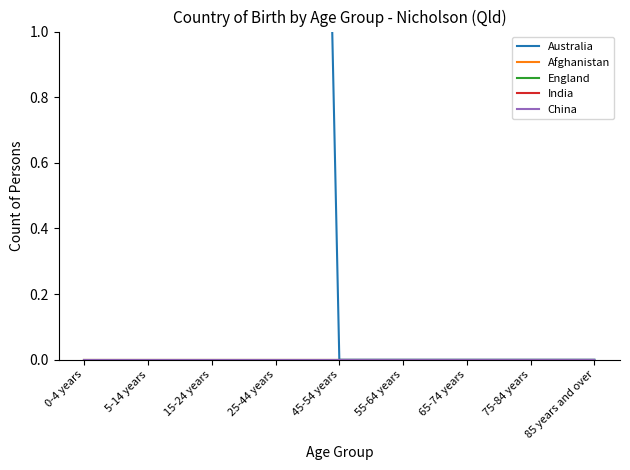

Is this an area chart (filled region under the line)?

No